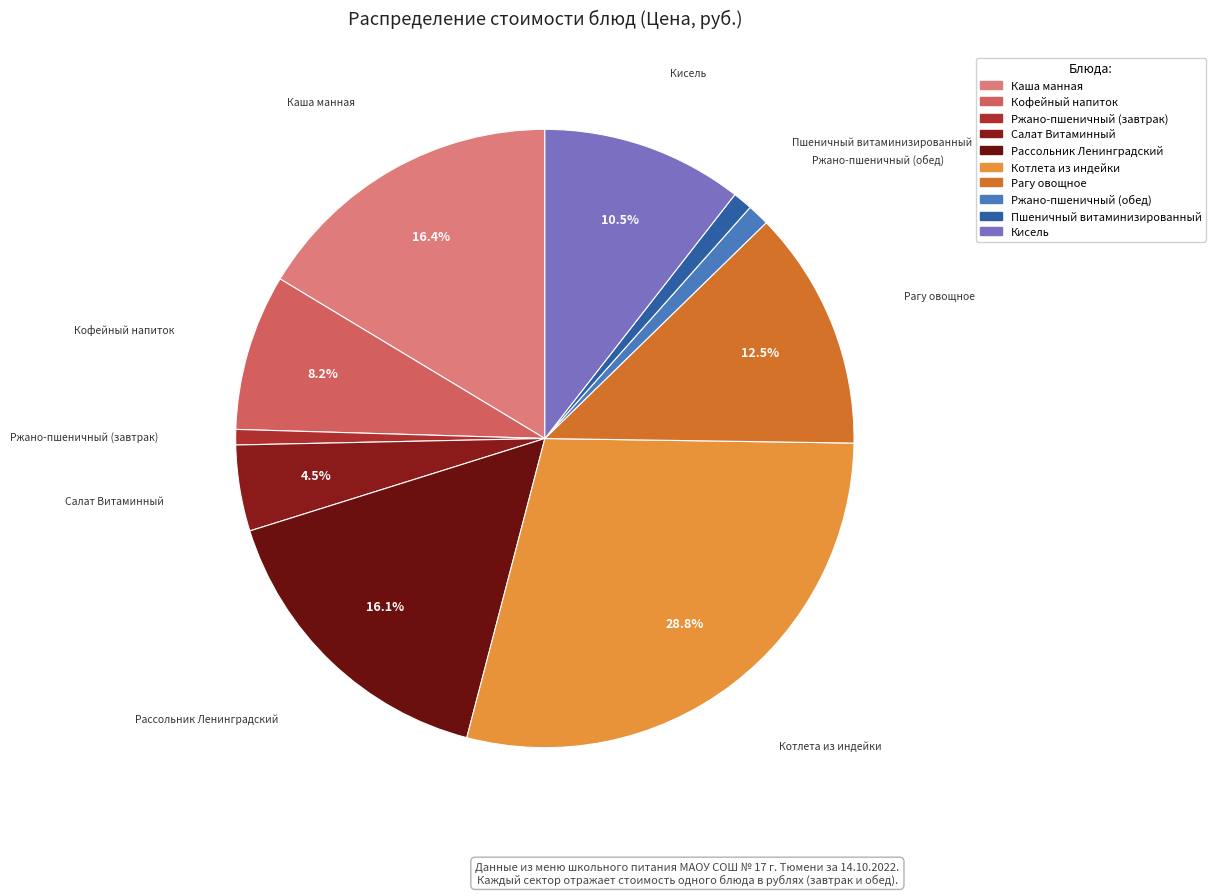

Between Ржано-пшеничный (обед) and Кофейный напиток, which is larger?

Кофейный напиток